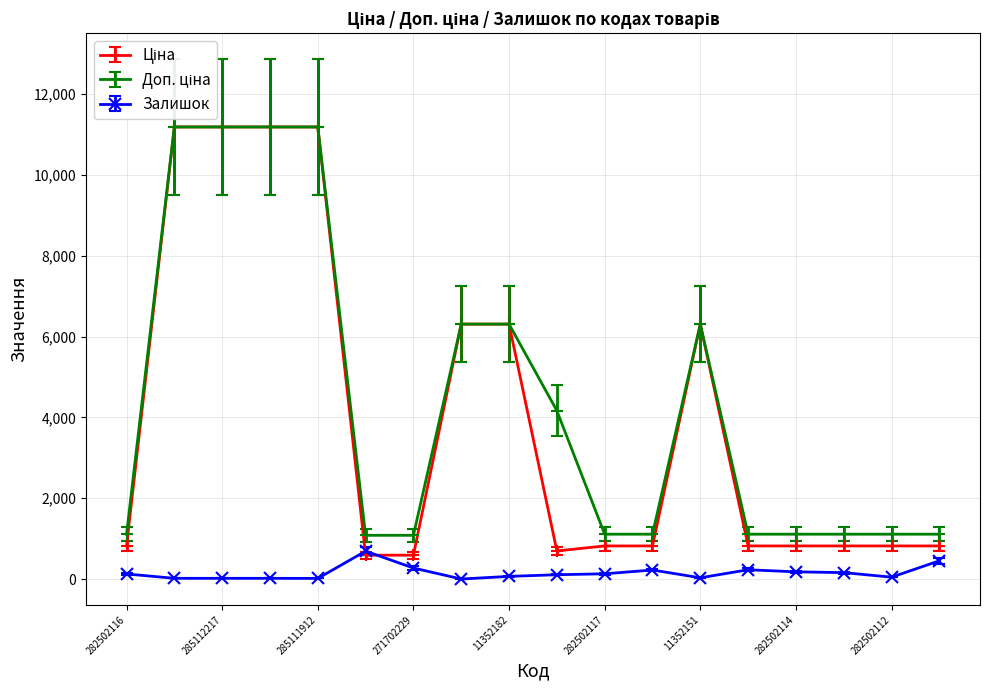

Does the chart have visible grid lines?

Yes